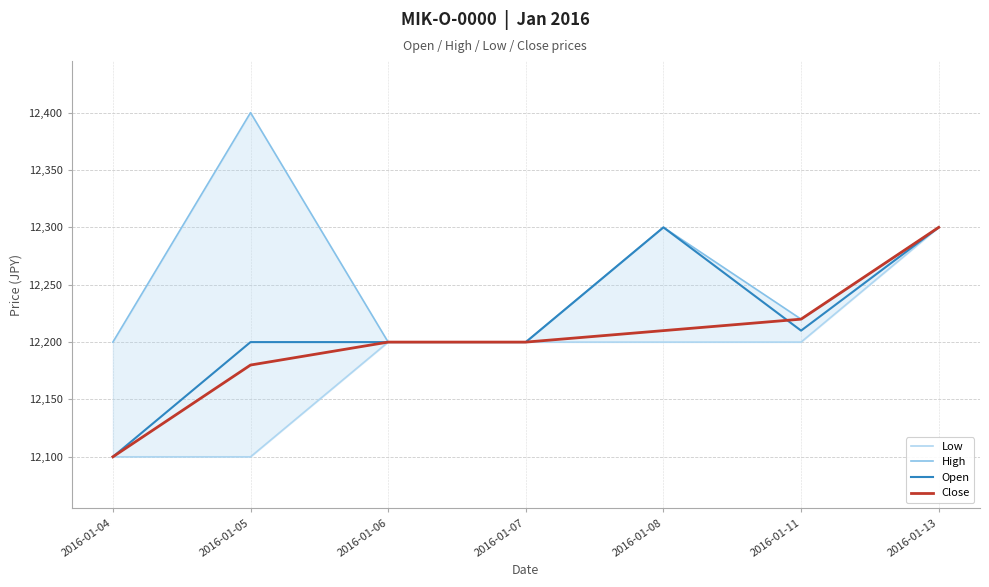

True or false: Open has a value of 12200 at 2016-01-07.

True